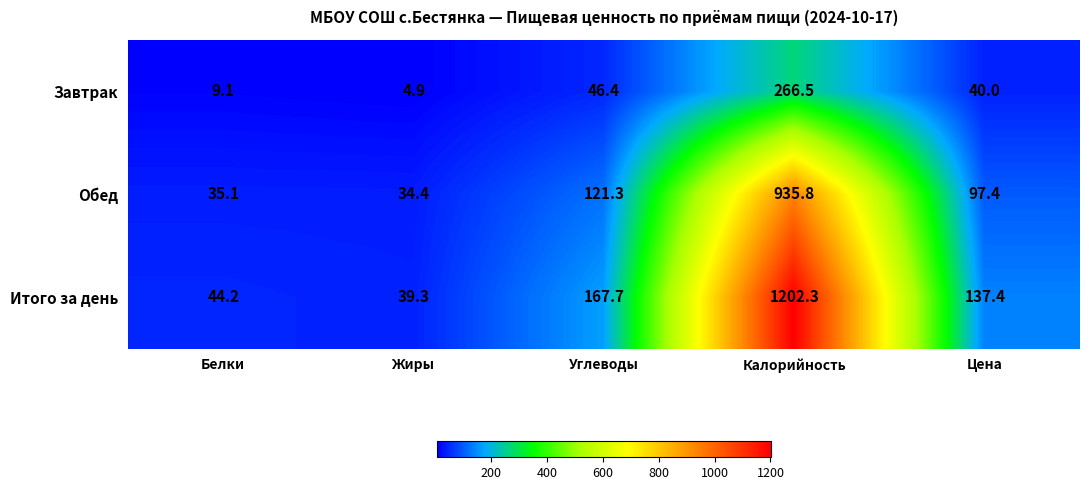

Read the Итого за день value at Жиры.

39.3